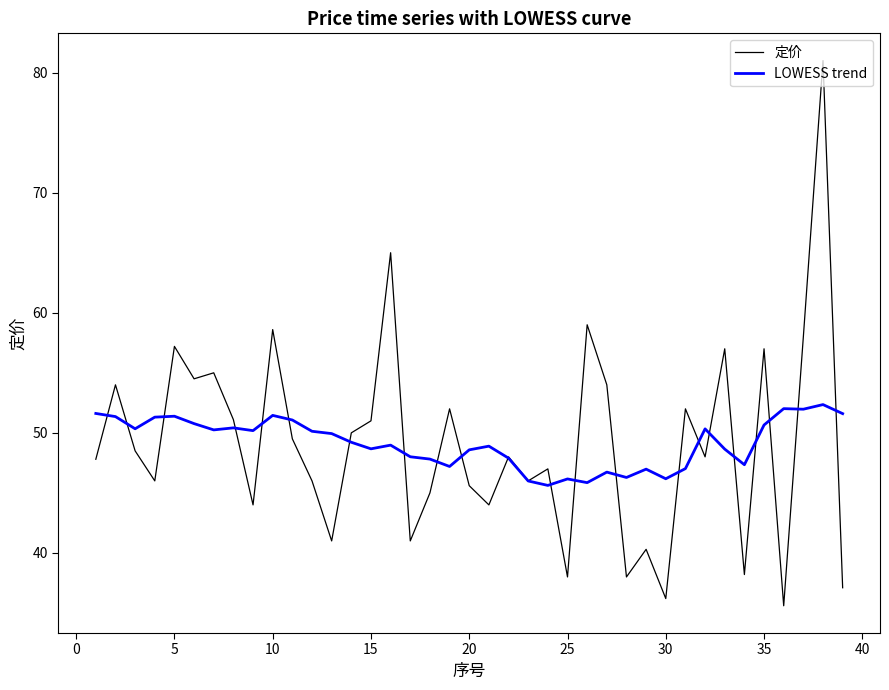

What is the minimum value shown in the chart?

35.6